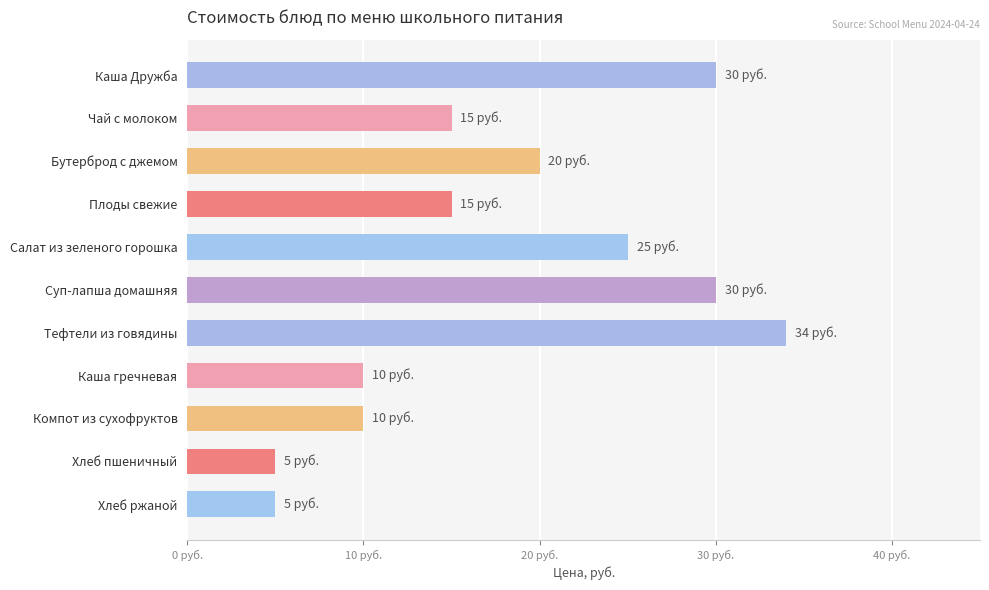

Are the bars horizontal?

Yes